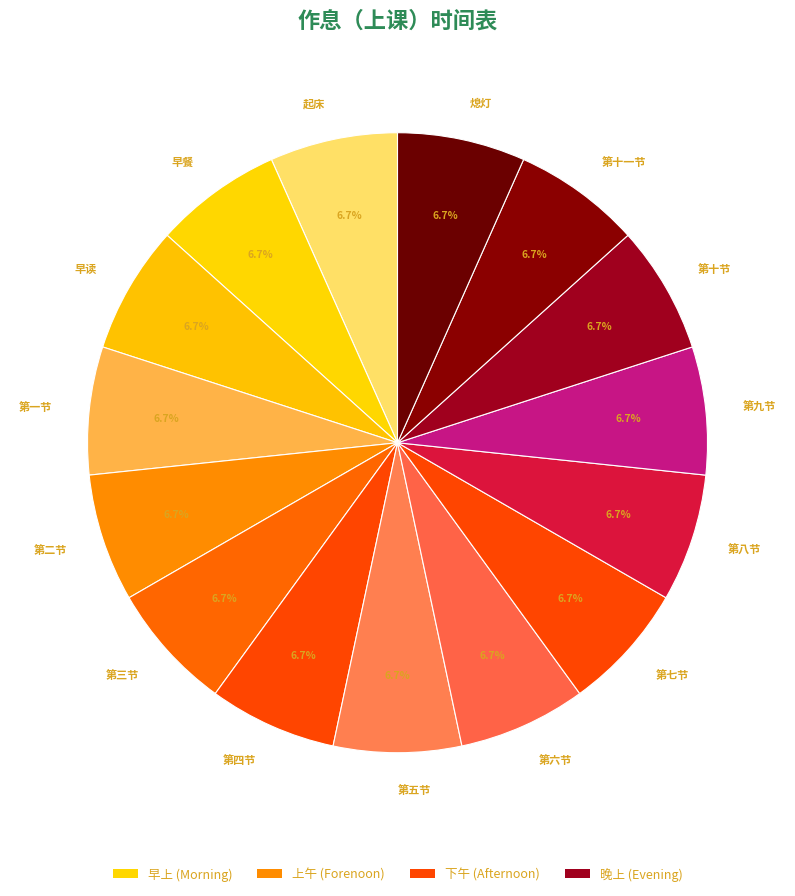

What is the ratio of the value at 第四节 to the value at 第一节?

1.0